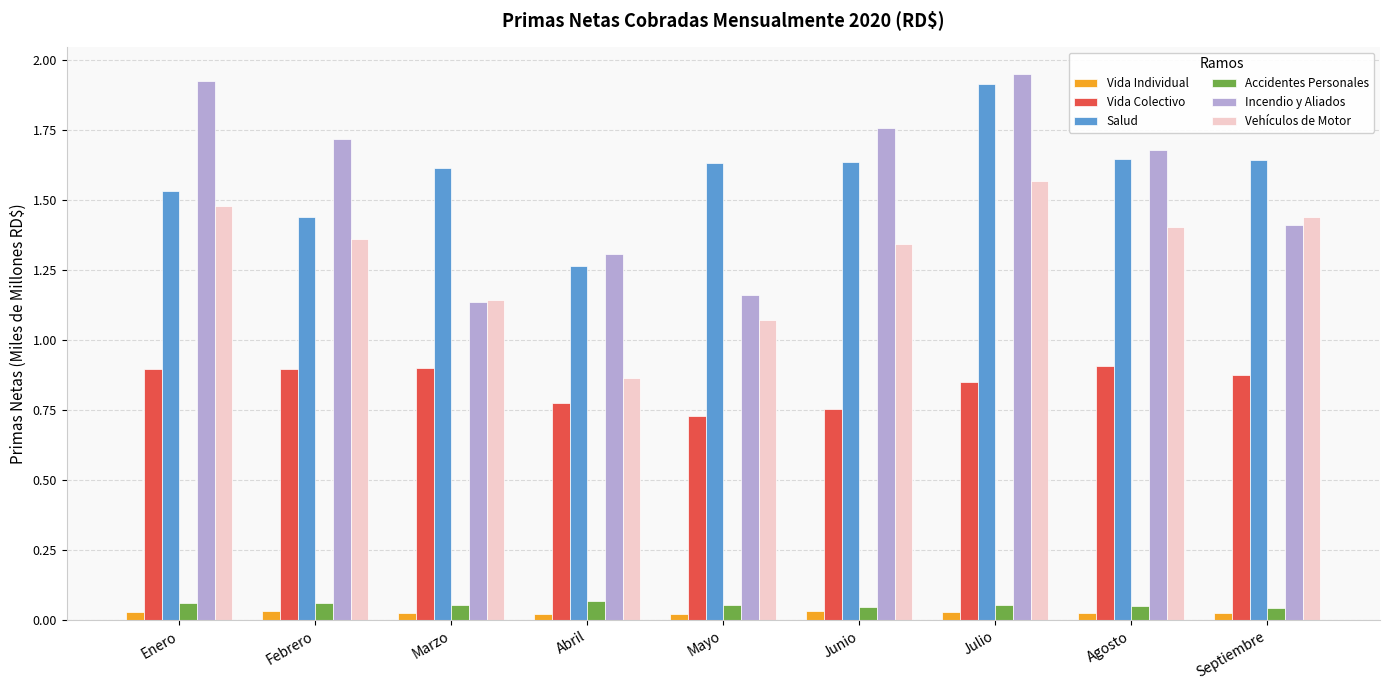

Which series has the largest range (max minus min)?

Incendio y Aliados